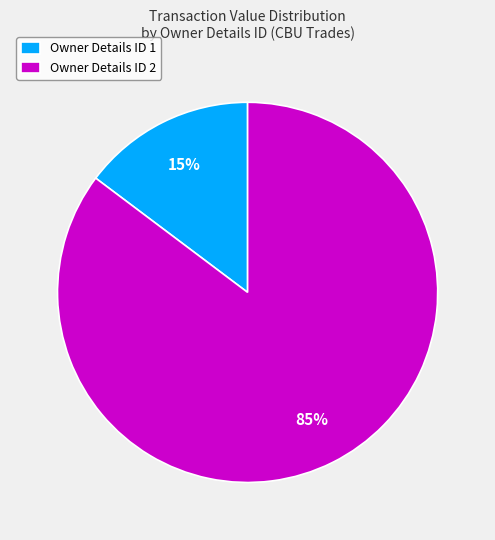

Is the sum of Owner Details ID 1 and Owner Details ID 2 greater than half?

Yes